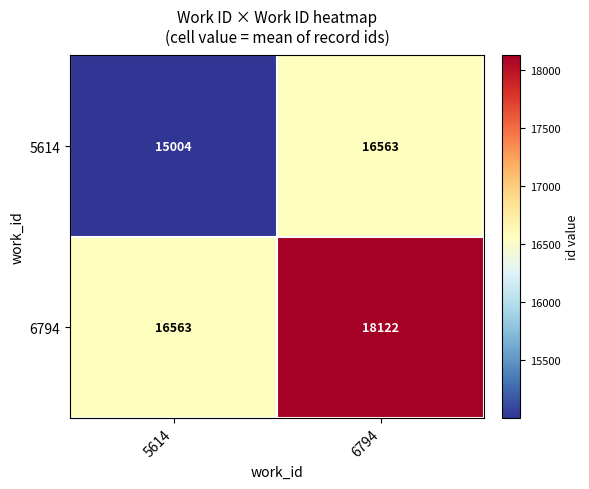

Which label corresponds to the largest value in the chart?

6794